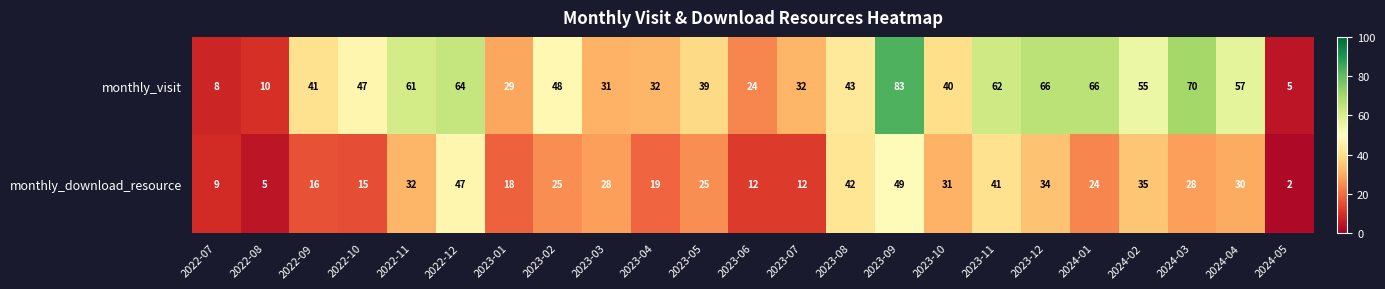

What value does the monthly_visit series have at 2023-10, to the nearest 10?

40